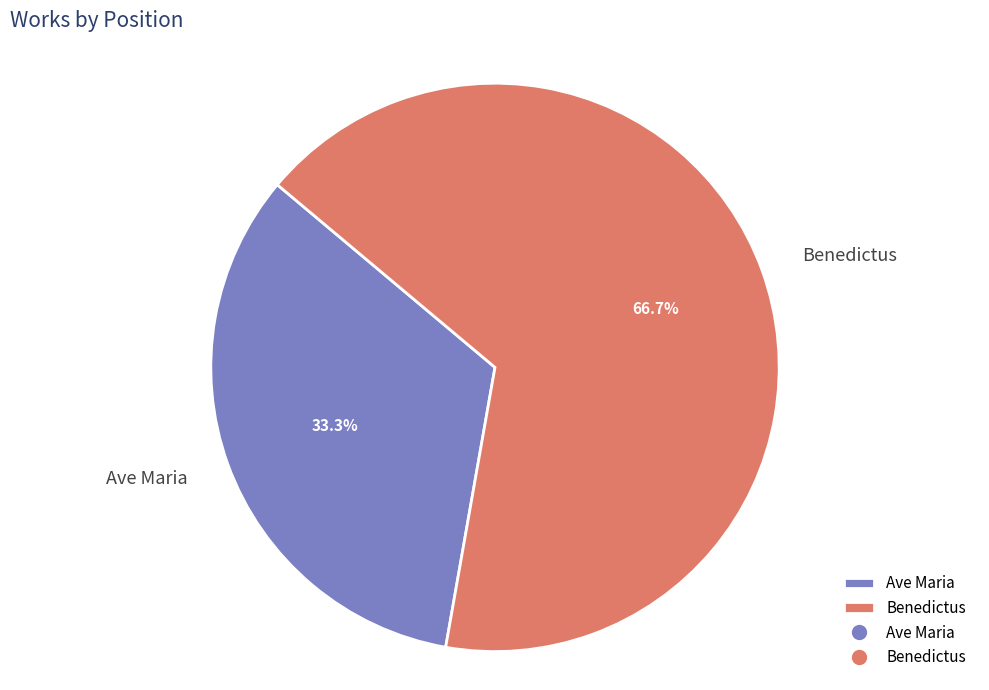

Rank the categories by value from lowest to highest.

Ave Maria, Benedictus